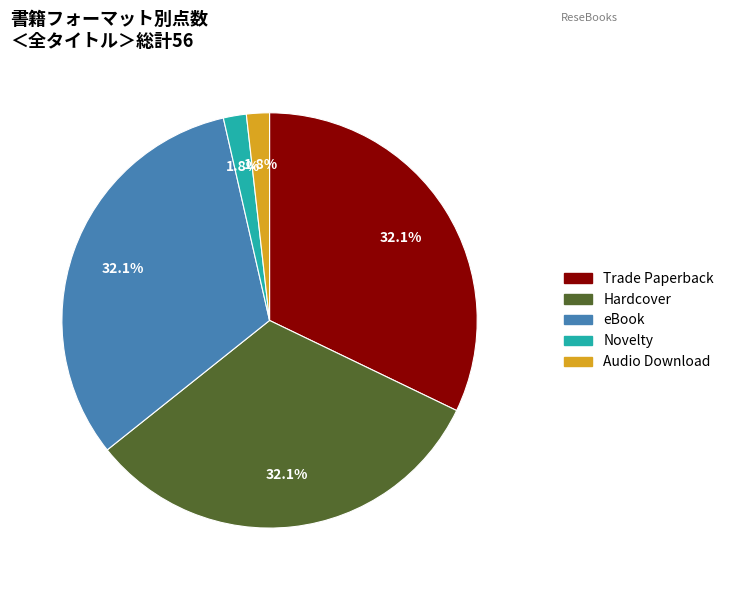

Is it true that Hardcover is 32% of the pie?

True